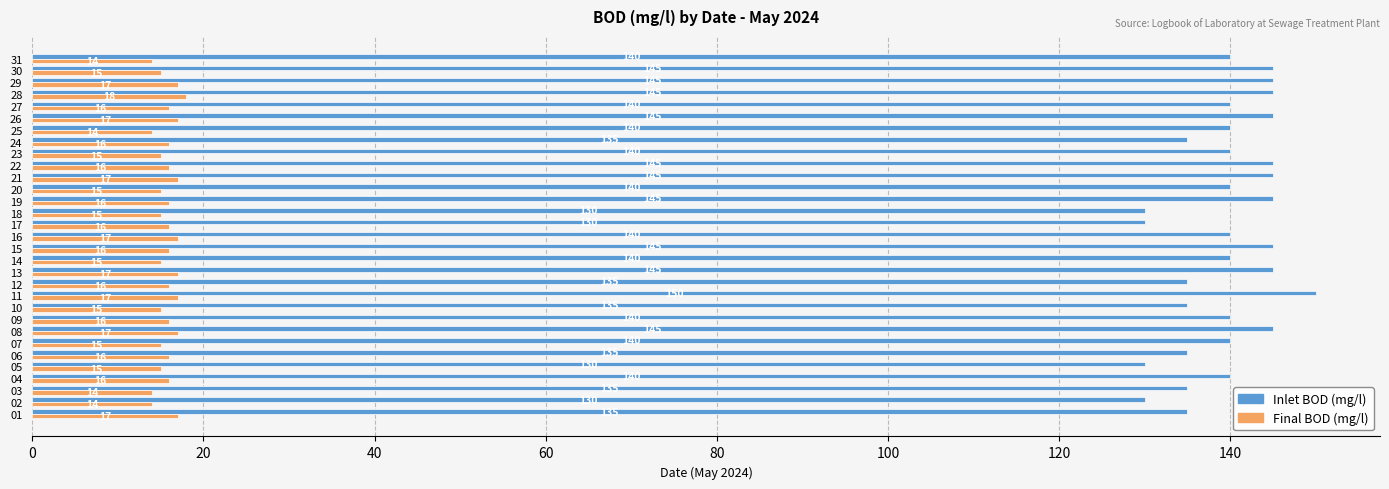

Which category has the highest value in the Inlet BOD (mg/l) series?

11